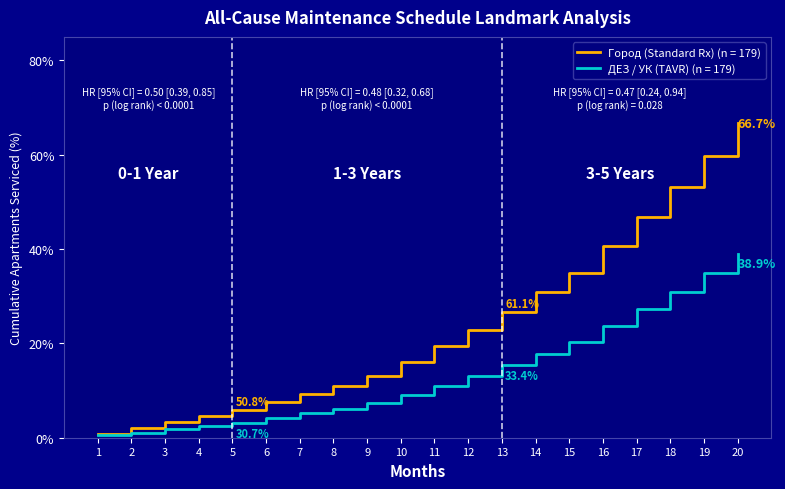

True or false: ДЕЗ / УК (TAVR) (n = 179) has a value of 6.6 at 18.

False